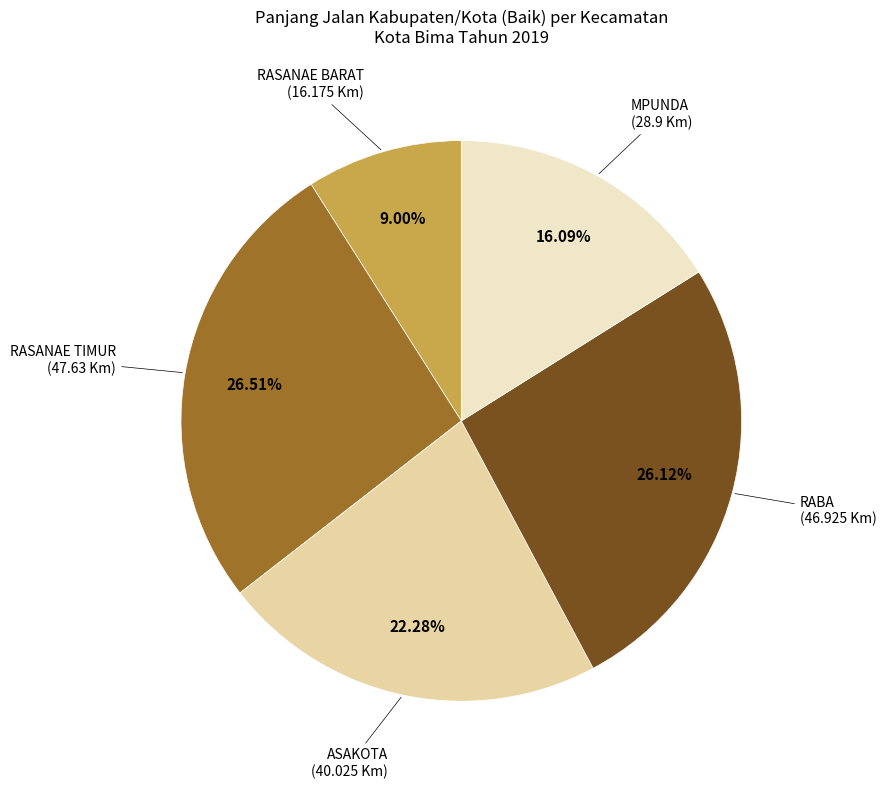

Does any single category account for the majority?

No